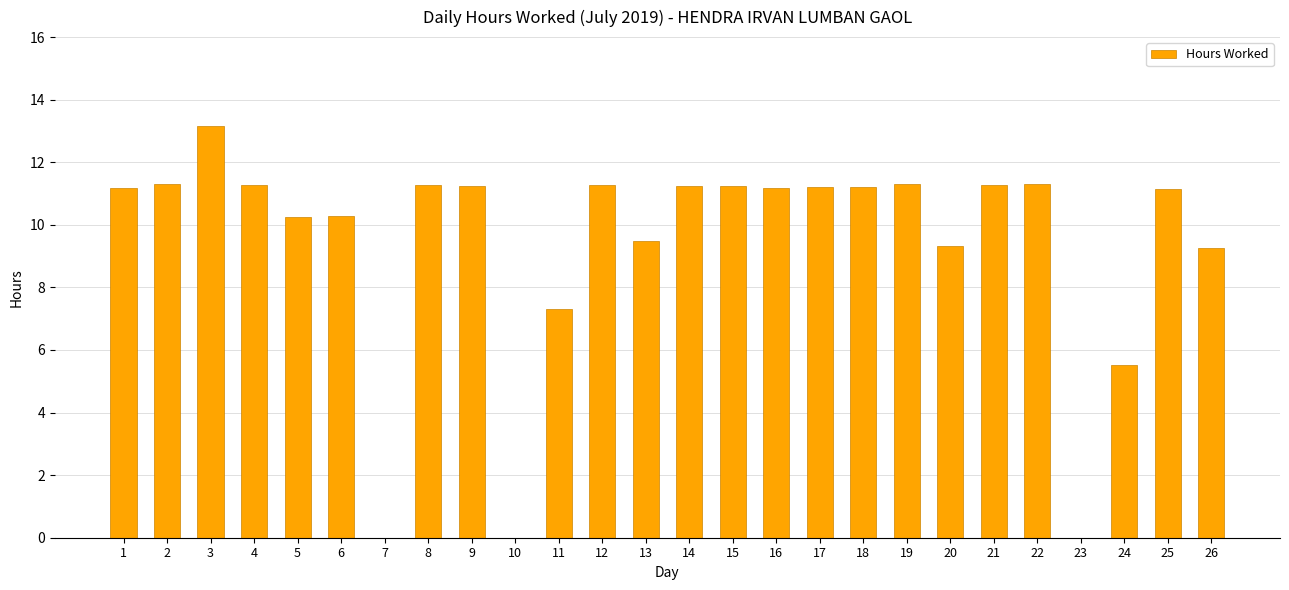

Which has a higher value, 23 or 26?

26